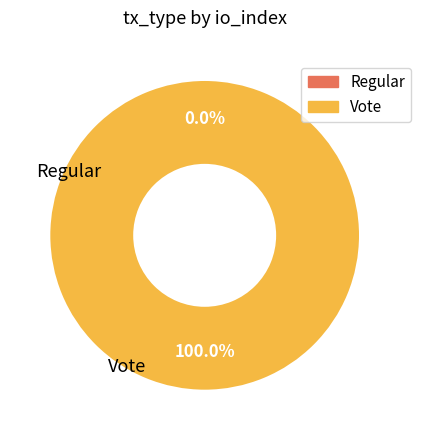

Which category has the biggest portion of the pie?

Vote